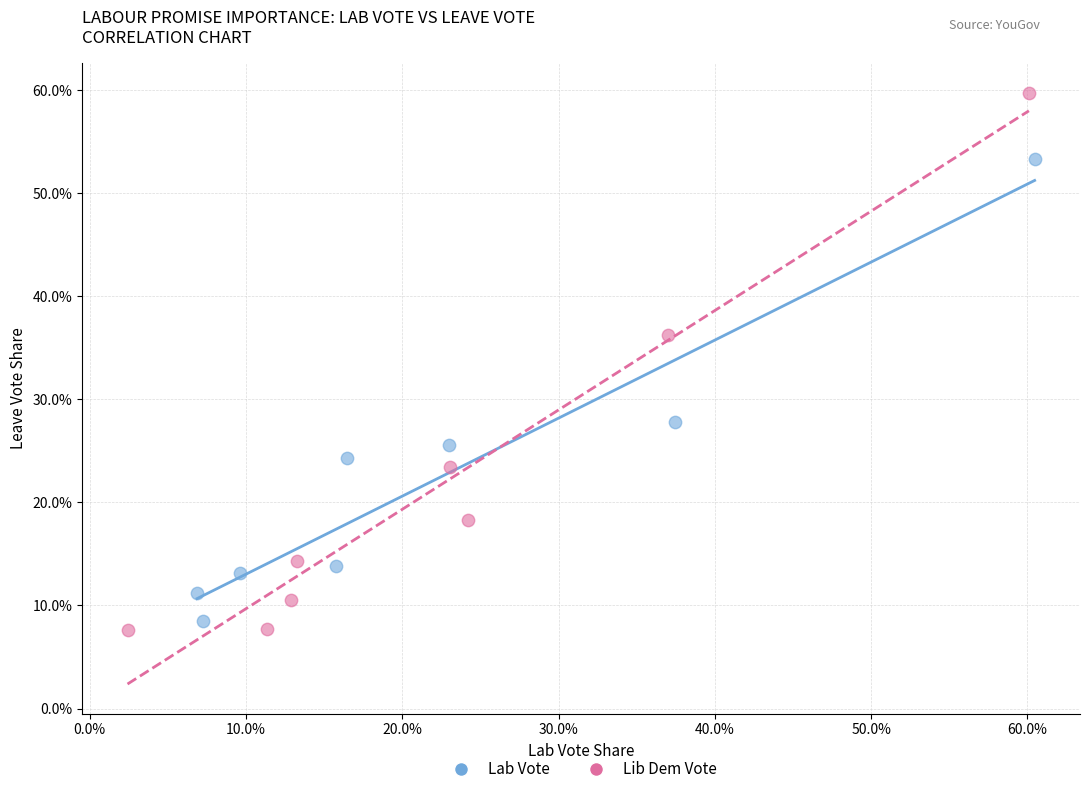

Which series contains the highest Y value?

Lib Dem Vote